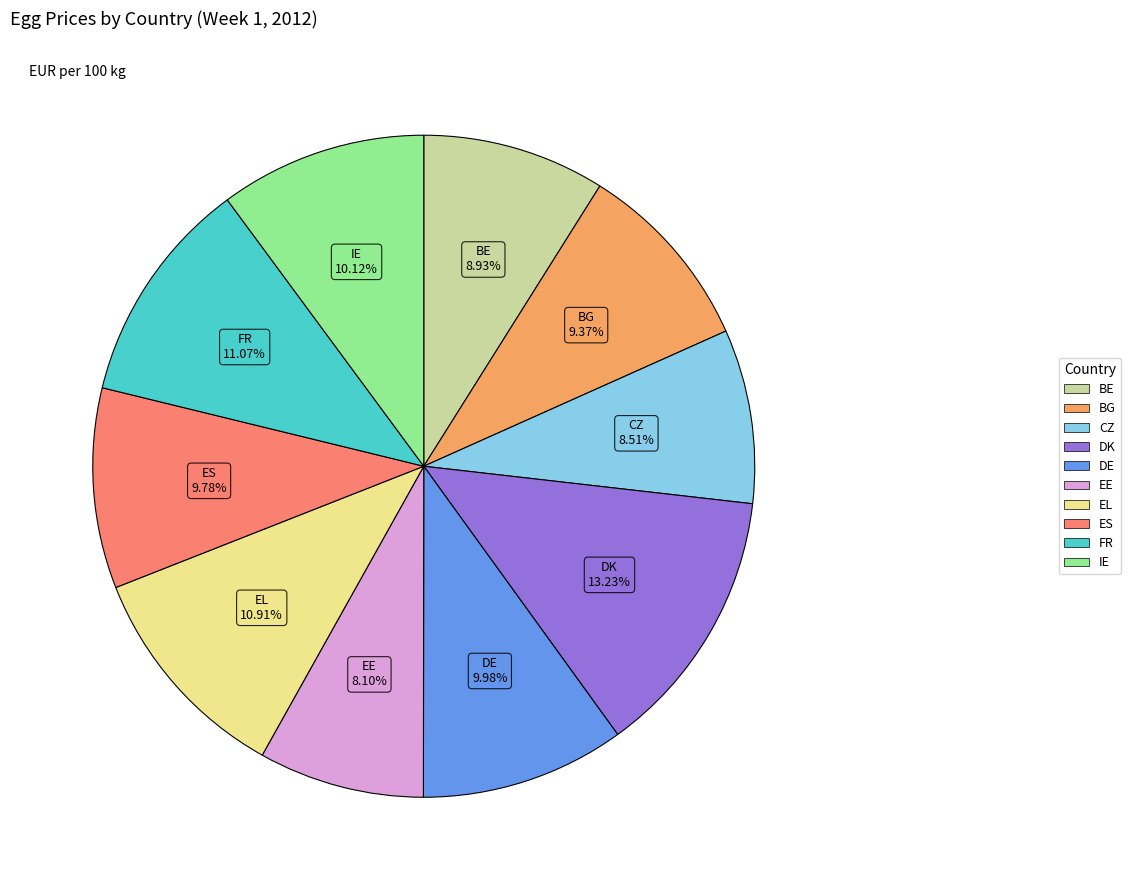

Is it true that IE is 10% of the pie?

True